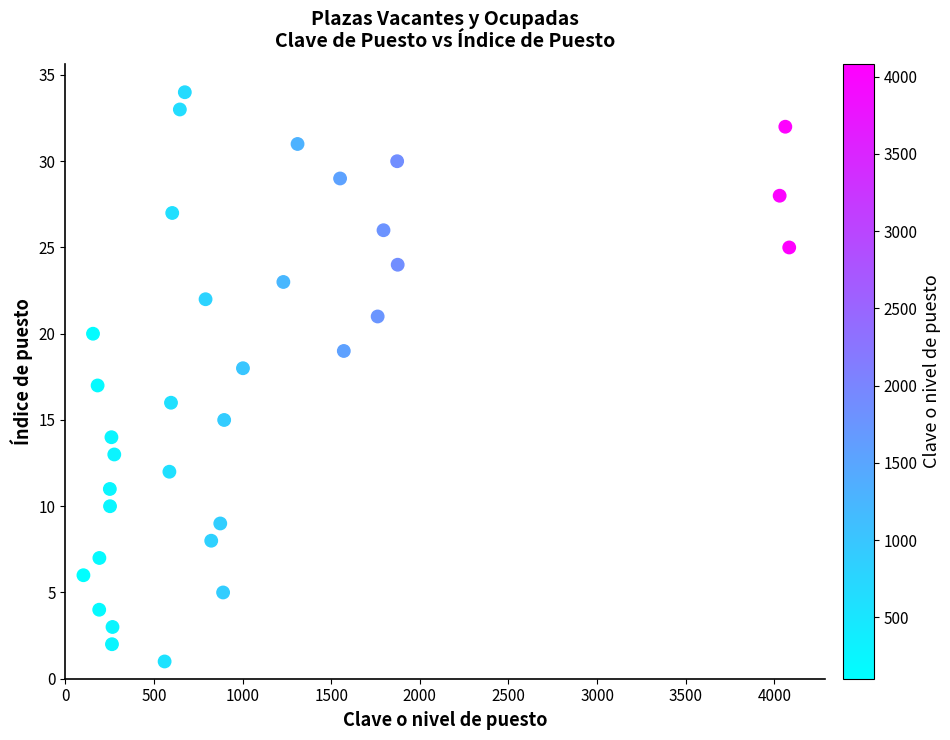

What is the range of X values (max minus min)?

3982